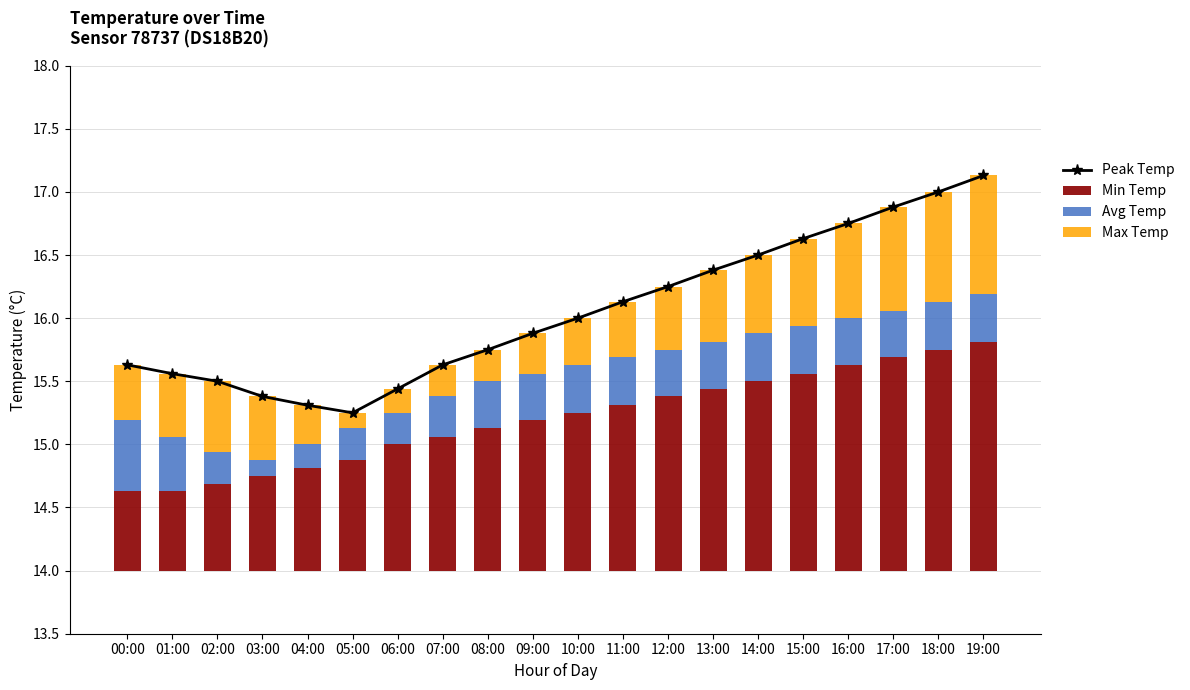

At which category does the chart reach its peak across all series?

19:00